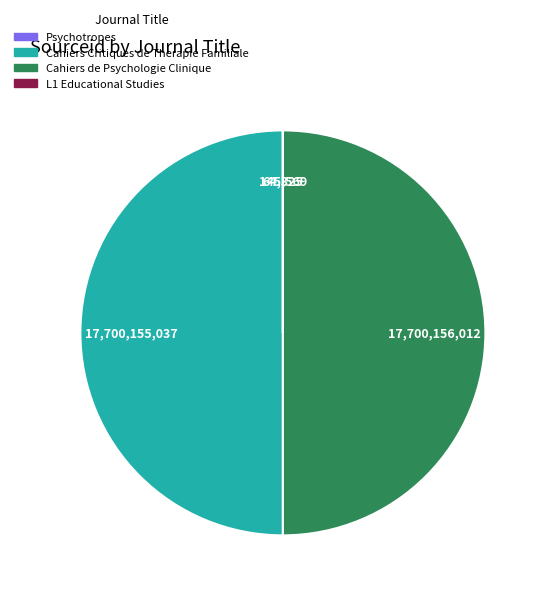

The Cahiers Critiques de Therapie Familiale slice represents 50% of the pie. True or false?

True